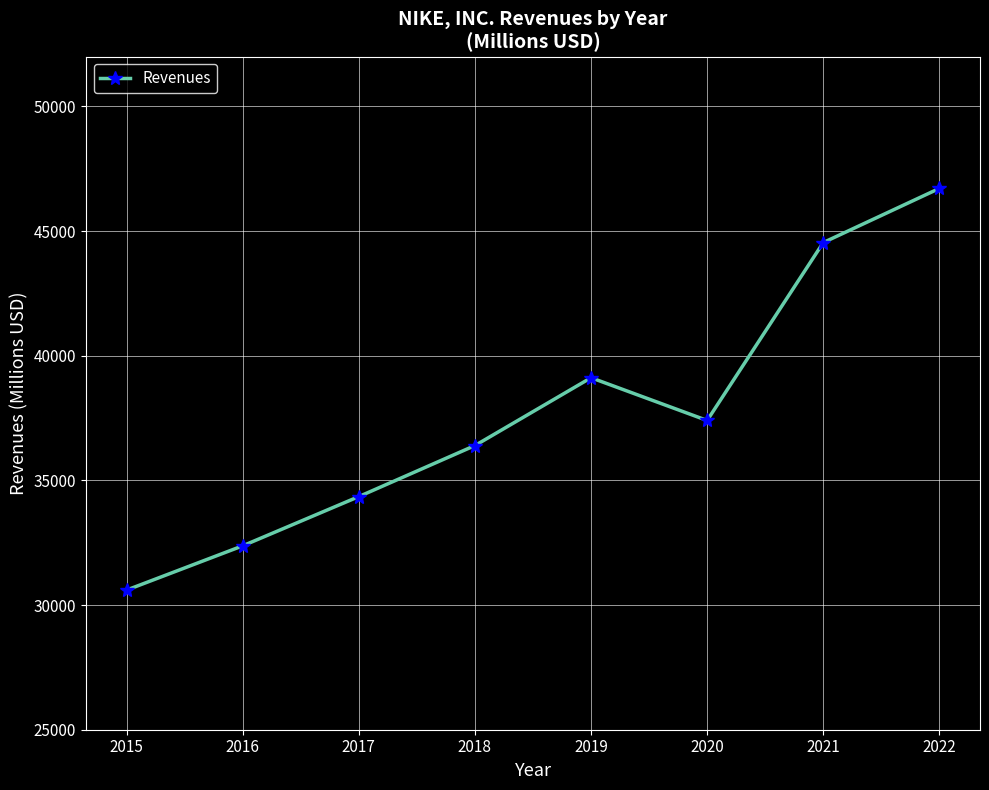

Which has a higher value, 2019 or 2015?

2019